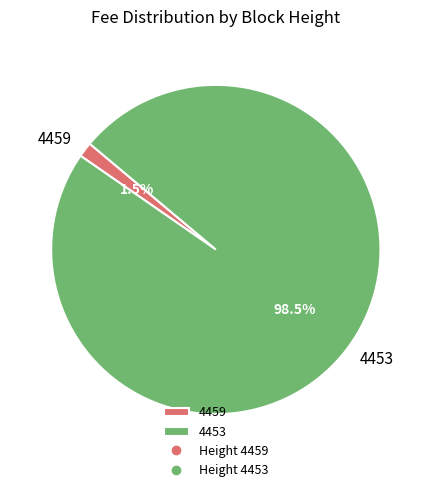

How many segments does this pie chart have?

2